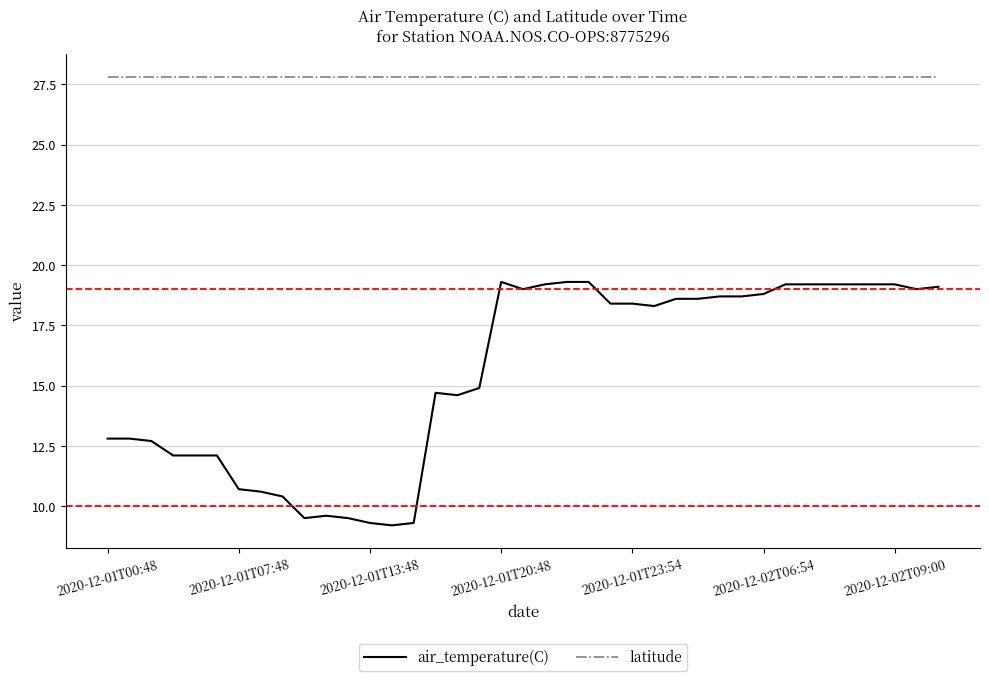

What is the maximum value for air_temperature(C)?

19.3